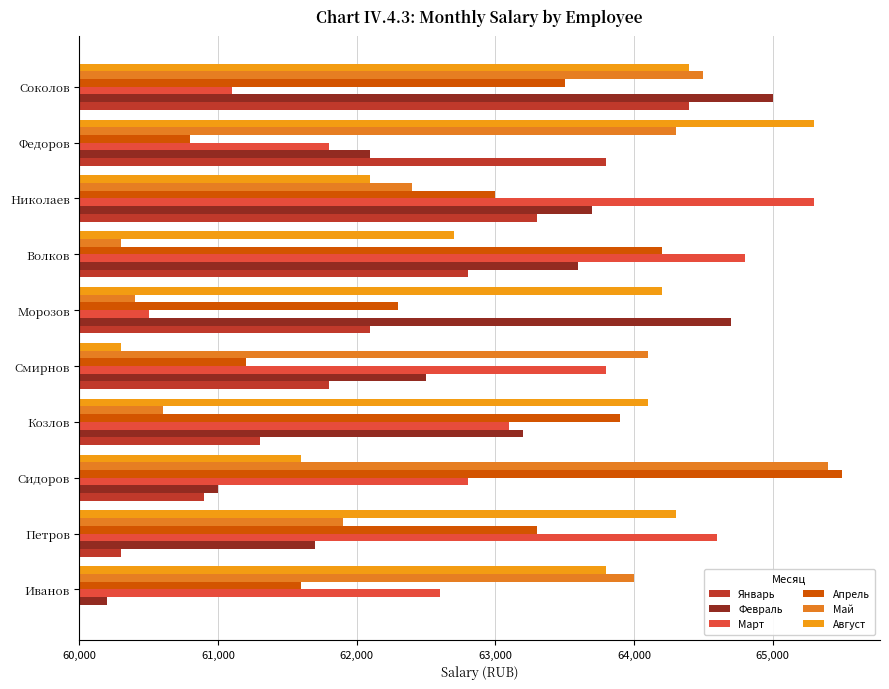

At which label is Март closest to 2900?

Сидоров